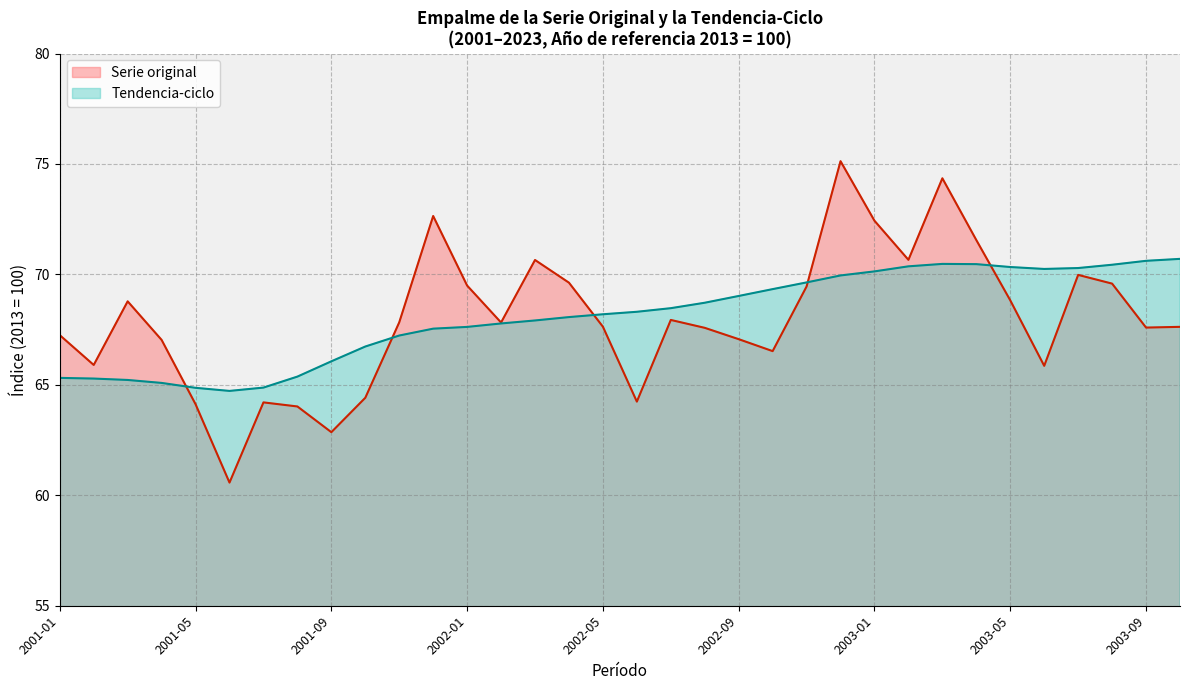

True or false: Tendencia-ciclo has more than 1 interior local peaks.

False